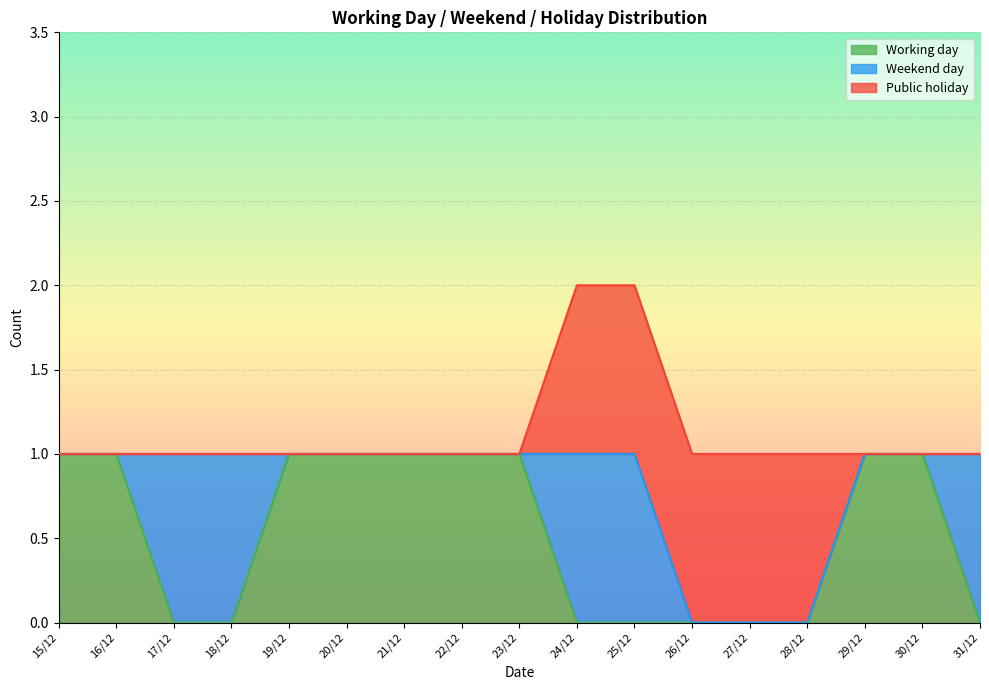

What is the difference between the highest and lowest values at 17/12?

1